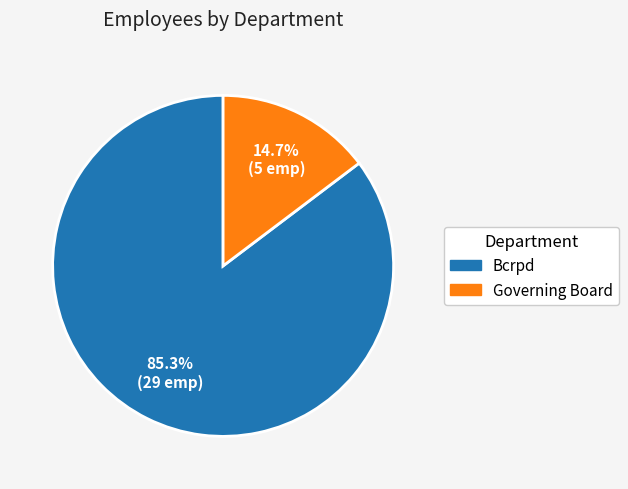

Between Bcrpd and Governing Board, which is larger?

Bcrpd